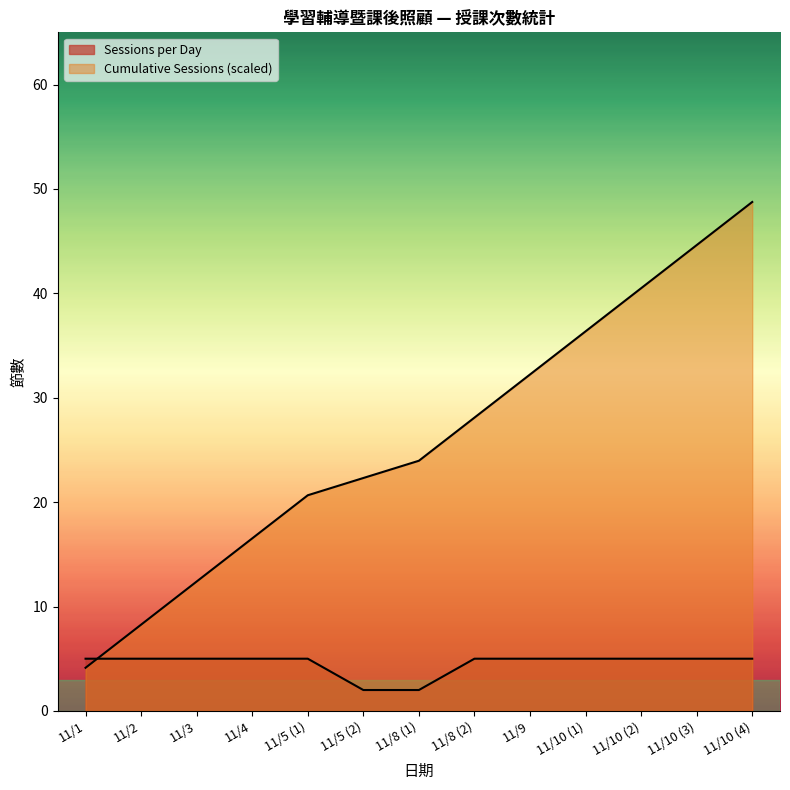

Reading left to right, list all the values displayed in this chart.

Sessions per Day: 11/1=5.0	11/2=5.0	11/3=5.0	11/4=5.0	11/5 (1)=5.0	11/5 (2)=2.0	11/8 (1)=2.0	11/8 (2)=5.0	11/9=5.0	11/10 (1)=5.0	11/10 (2)=5.0	11/10 (3)=5.0	11/10 (4)=5.0
Cumulative Sessions: 11/1=4.1	11/2=8.3	11/3=12.4	11/4=16.5	11/5 (1)=20.7	11/5 (2)=22.3	11/8 (1)=24.0	11/8 (2)=28.1	11/9=32.2	11/10 (1)=36.4	11/10 (2)=40.5	11/10 (3)=44.6	11/10 (4)=48.8